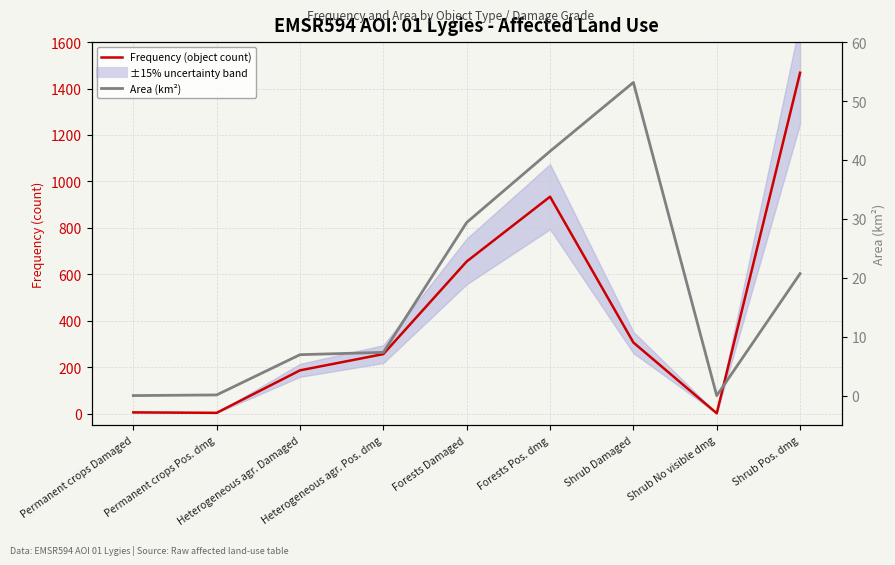

The Frequency (object count) series shows 186.0 at Heterogeneous agr. Damaged. True or false?

True